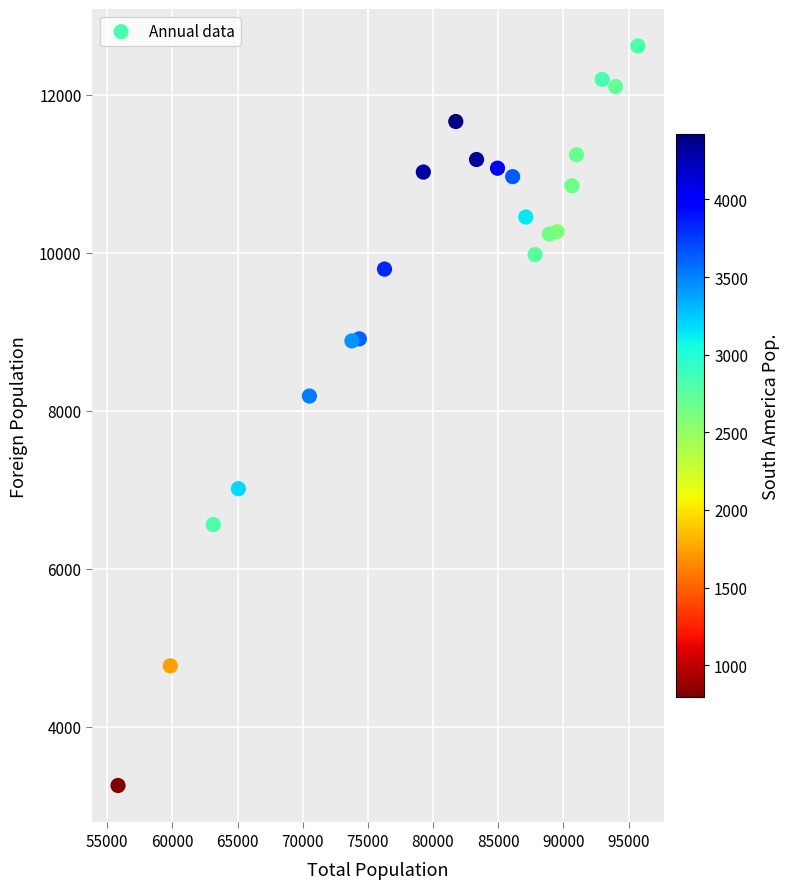

What is the range of X values (max minus min)?

39900